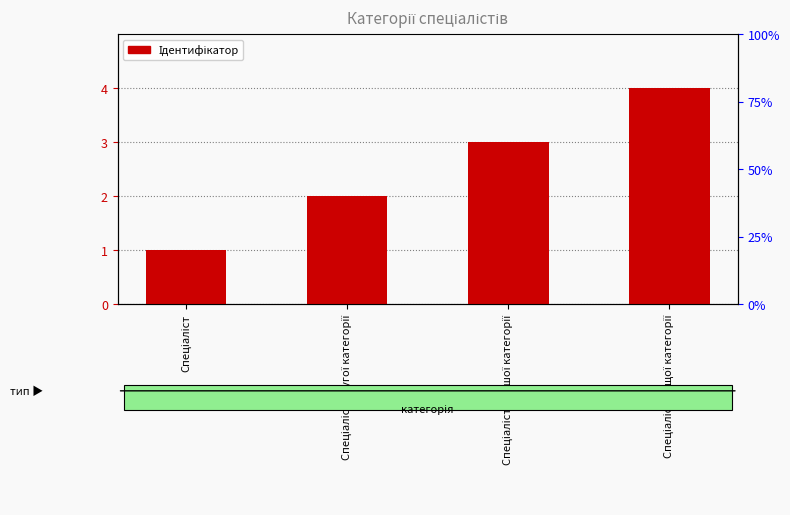

What is the minimum value shown in the chart?

1